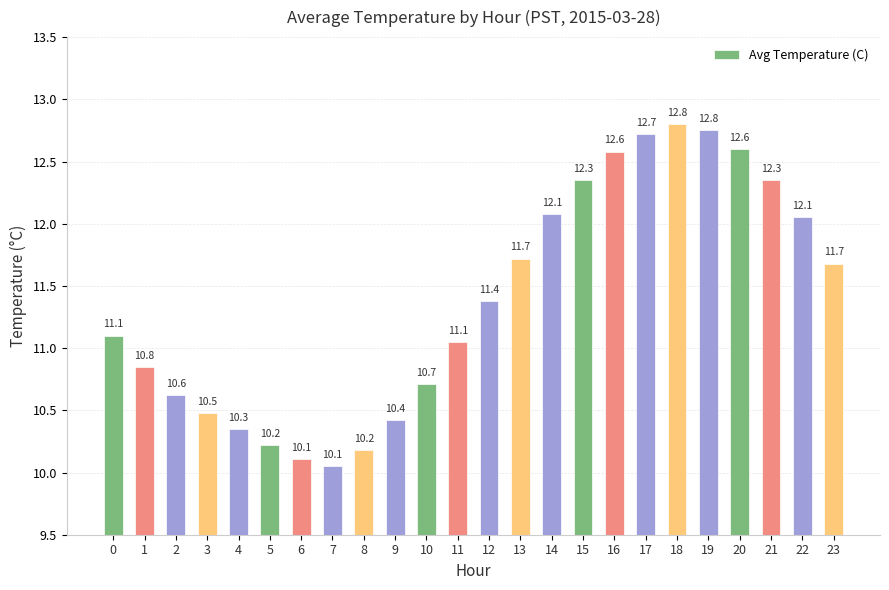

Does the chart contain any negative values?

No